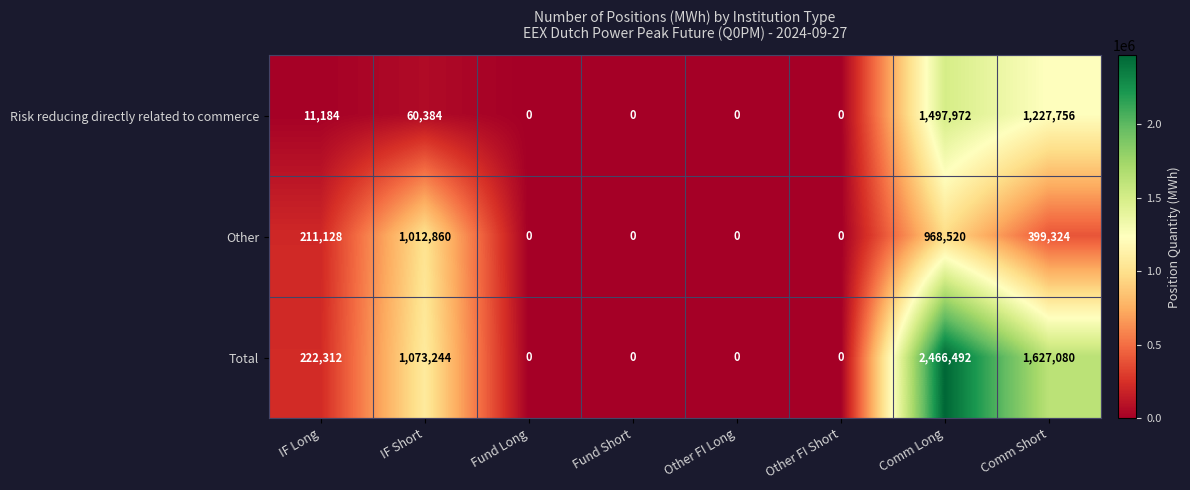

How many categories are shown in the chart?

8